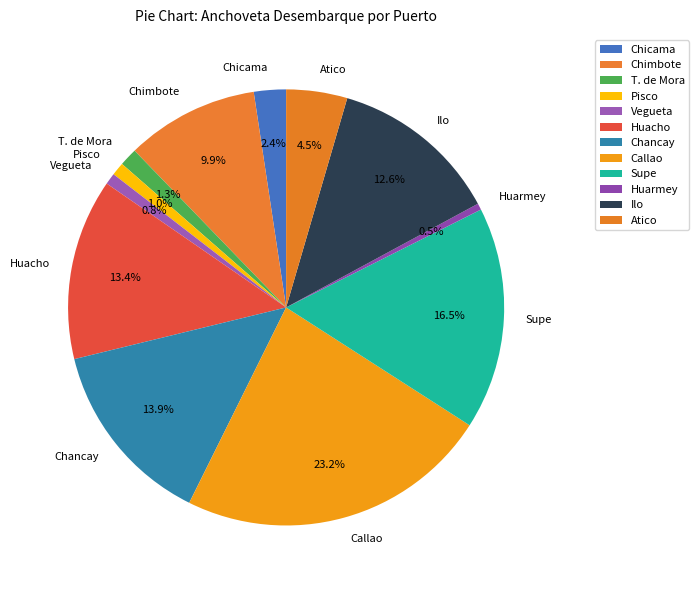

What percentage do Supe and Vegueta together represent?

17.3%